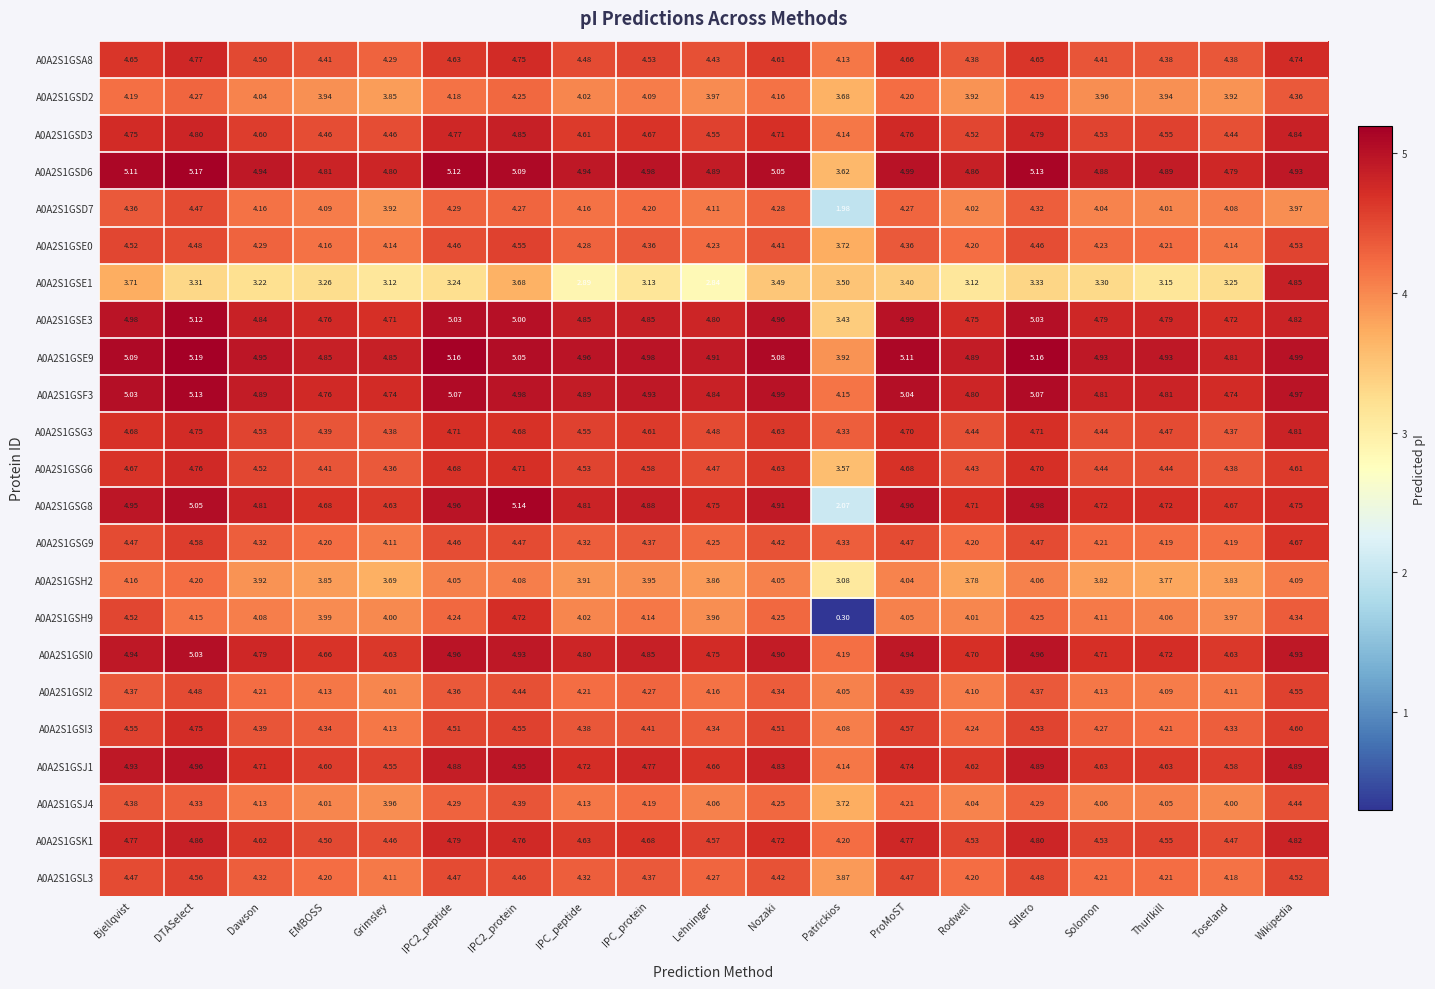

Between Dawson and Lehninger, which series saw the biggest shift?

A0A2S1GSE1